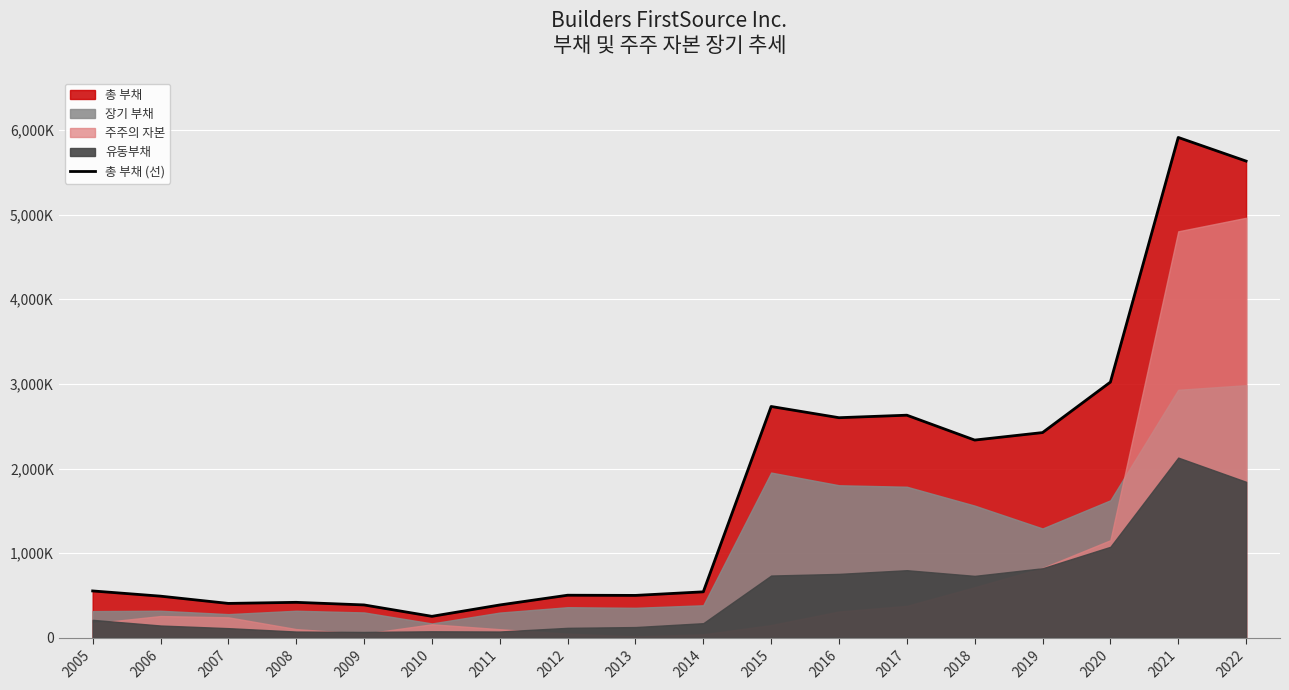

Does the chart display data point markers on the line(s)?

No